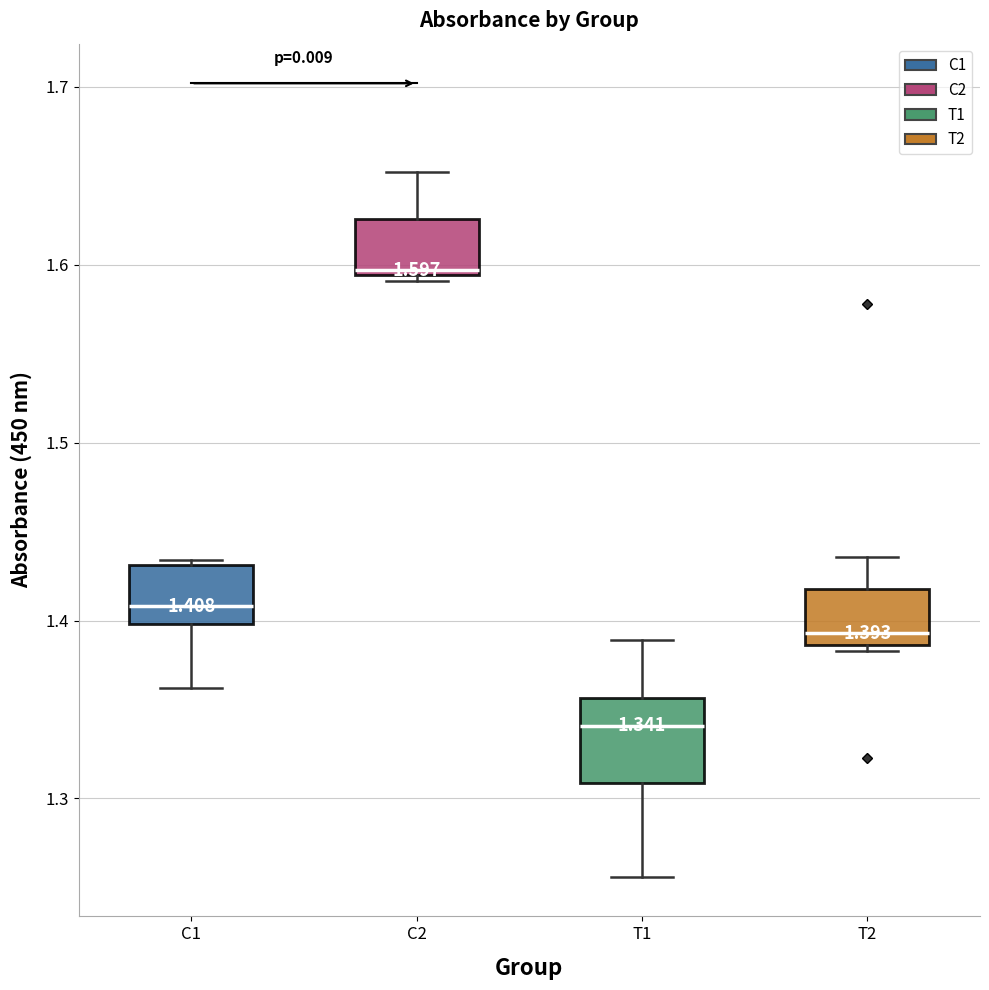

Comparing the boxes themselves (not the whiskers), which one is the tallest?

T1